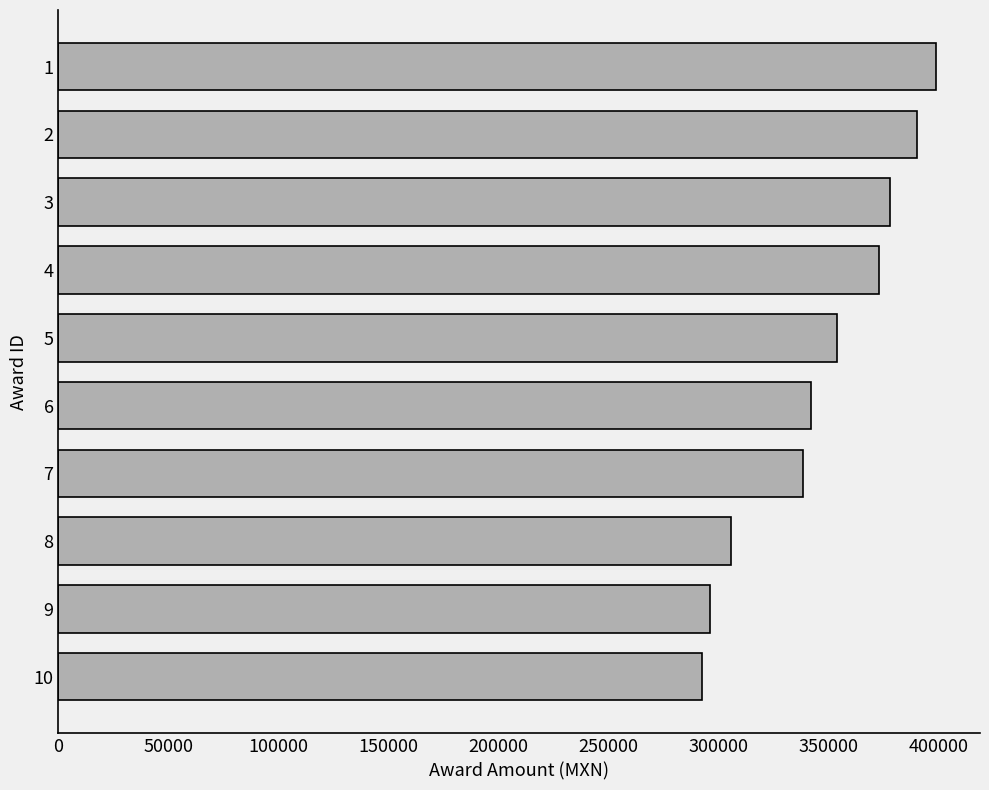

Reading bottom to top, list all the values displayed in this chart.

292400.0	296400.0	305990.0	338400.0	342000.0	353811.6	373136.0	378158.8	390159.4	399040.0